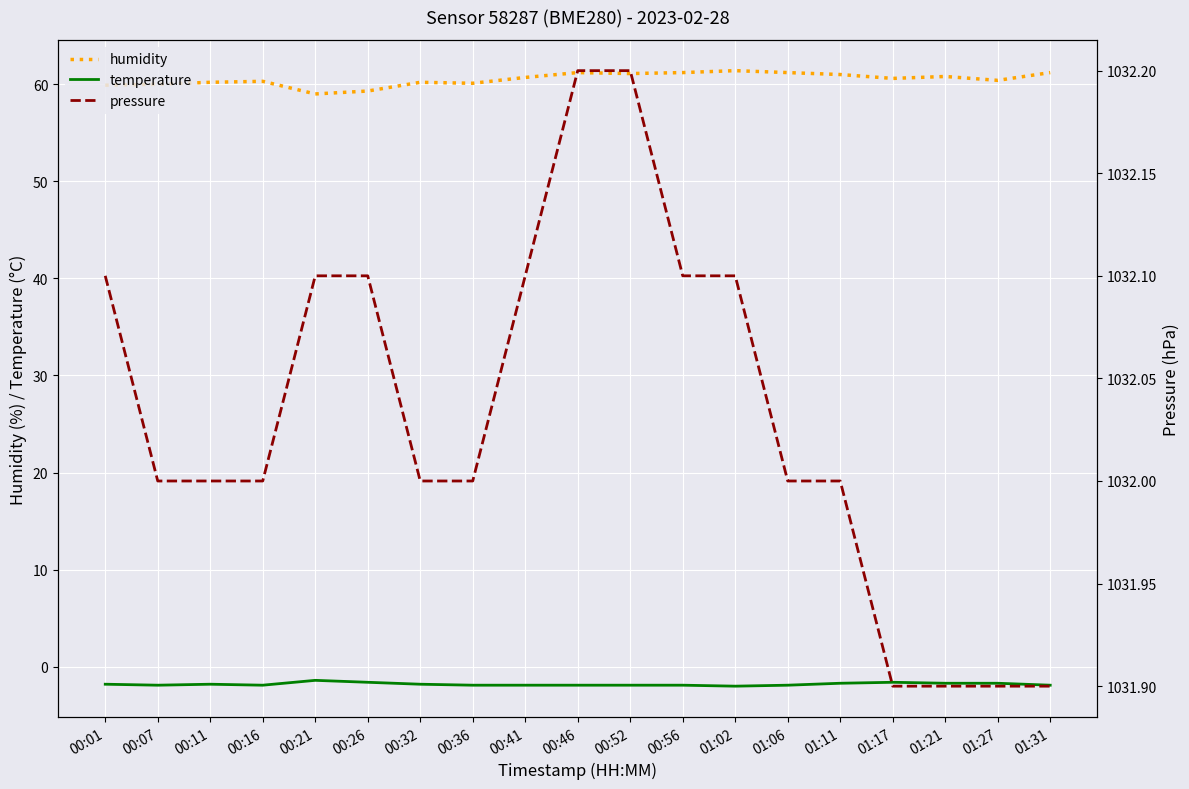

Rank the categories by humidity value from highest to lowest.

01:02, 00:46, 00:56, 01:06, 01:31, 00:52, 01:11, 01:21, 00:41, 01:17, 01:27, 00:16, 00:11, 00:32, 00:36, 00:07, 00:01, 00:26, 00:21